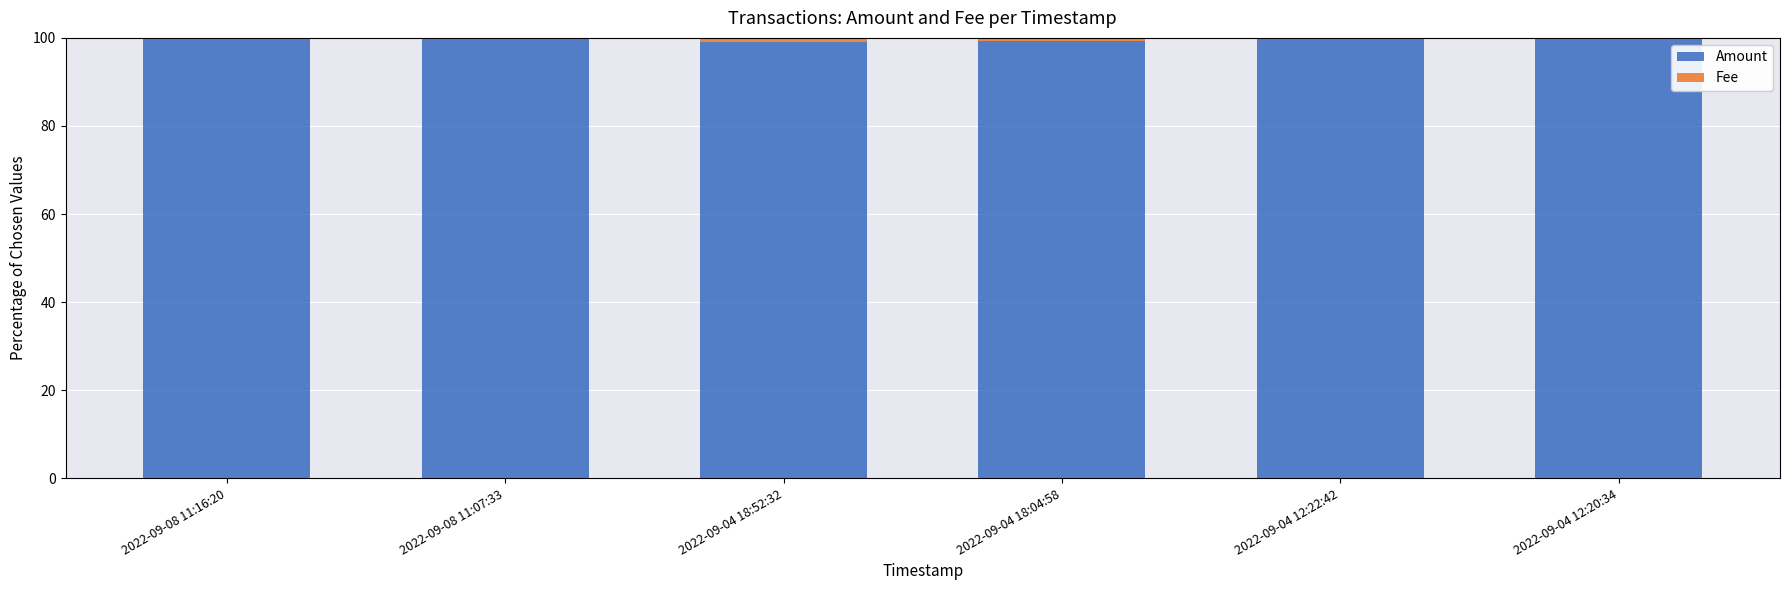

True or false: Amount has a value of 132.1 at 2022-09-04 12:22:42.

False